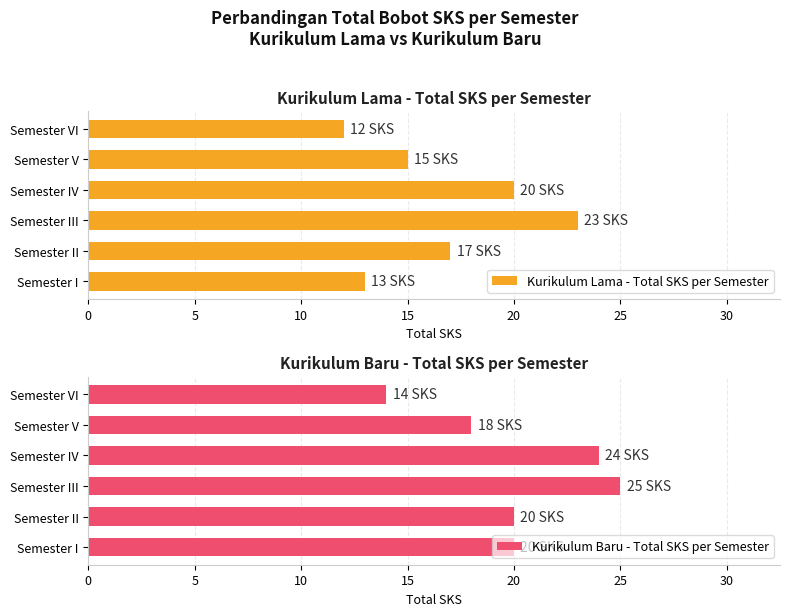

List the series in order of their overall mean, lowest first.

Kurikulum Lama - Total SKS per Semester, Kurikulum Baru - Total SKS per Semester